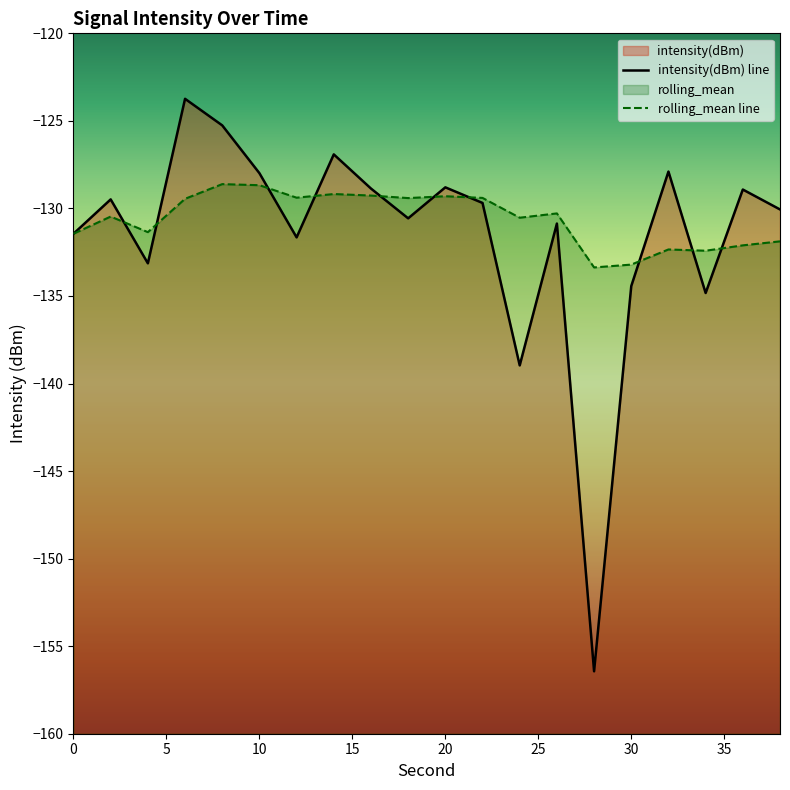

Which label corresponds to the smallest value in the chart?

28